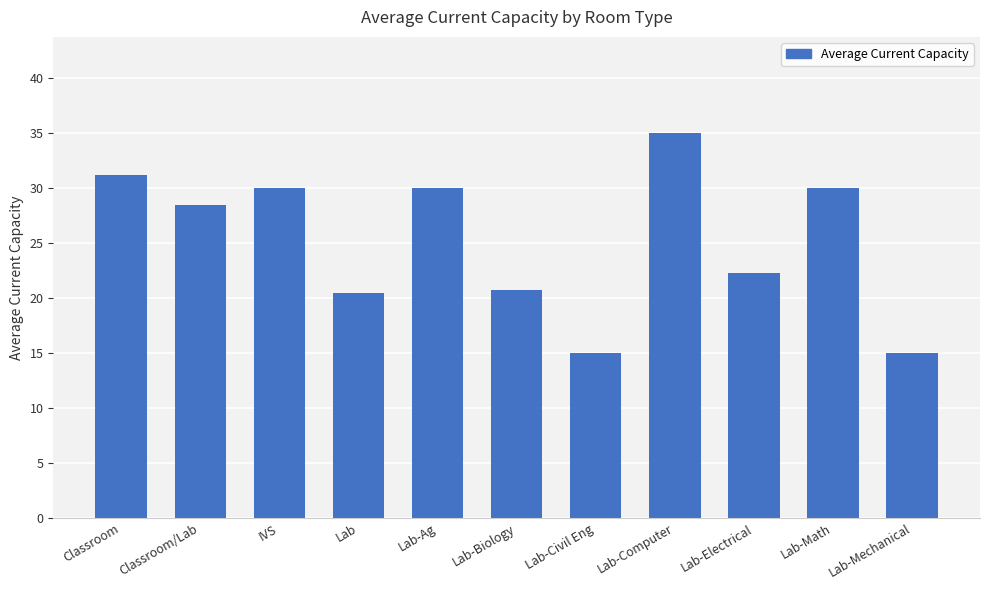

What is the approximate value at Lab-Civil Eng?

15.0